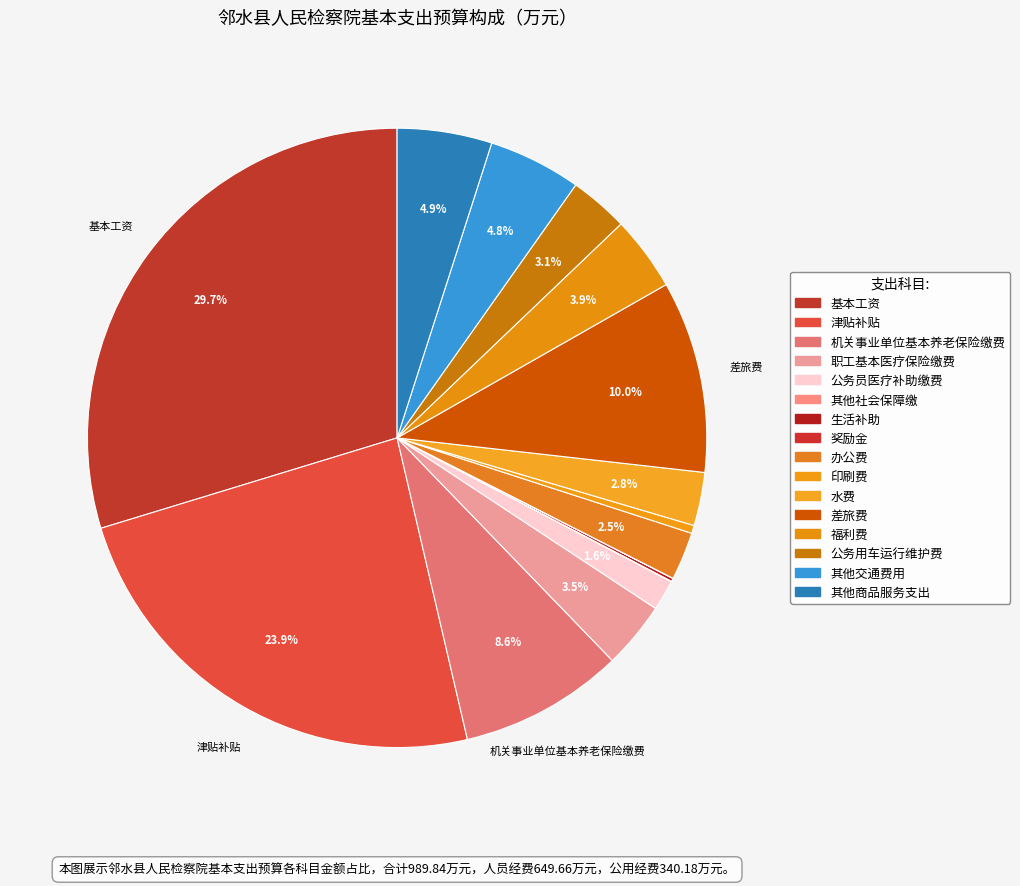

The 职工基本医疗保险缴费 slice represents 3% of the pie. True or false?

True